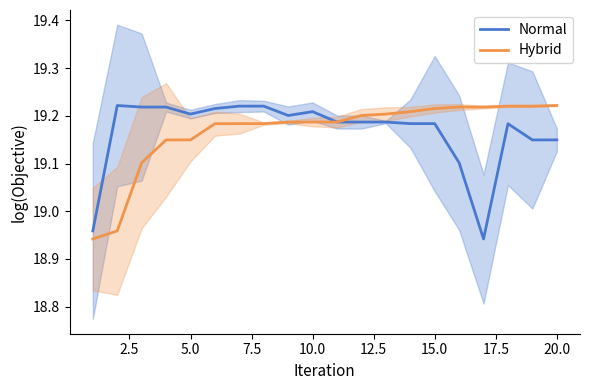

True or false: Normal has a value of 19.2 at 5.0.

True